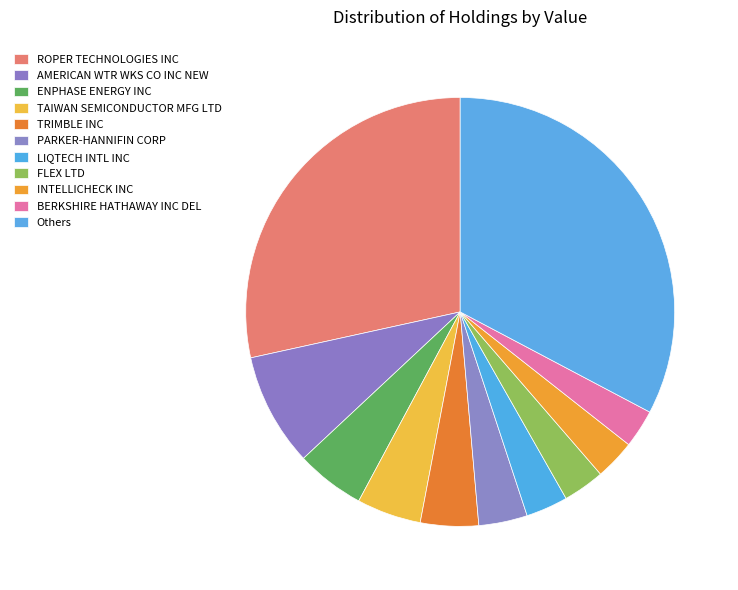

How many segments does this pie chart have?

11